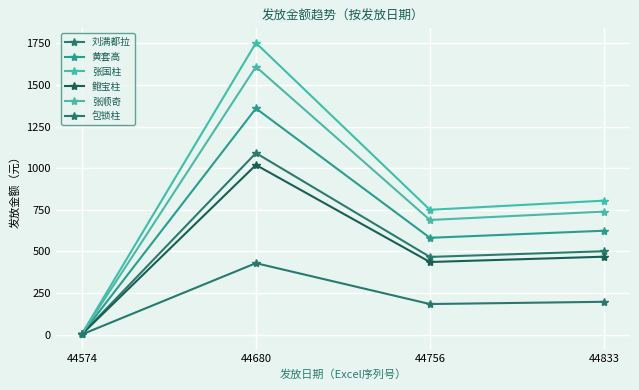

At which label is 张国柱 closest to 878?

44833